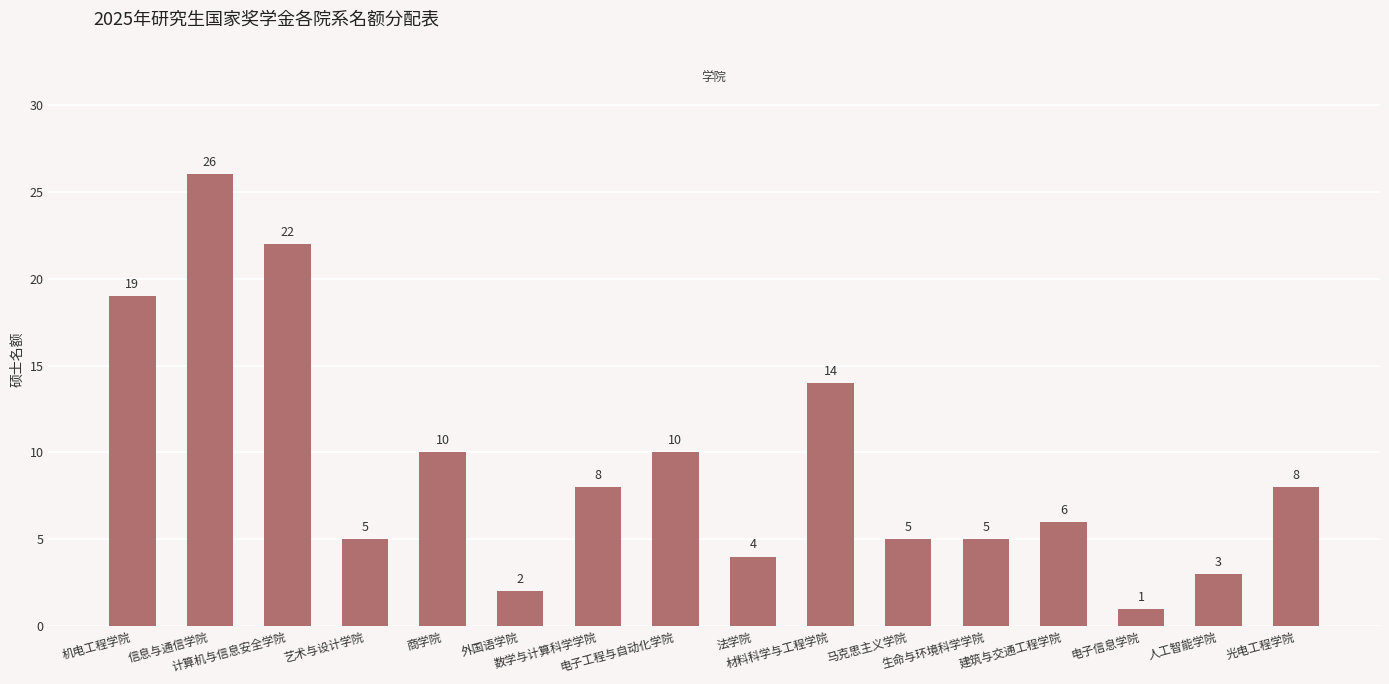

Count the number of categories in the chart.

16